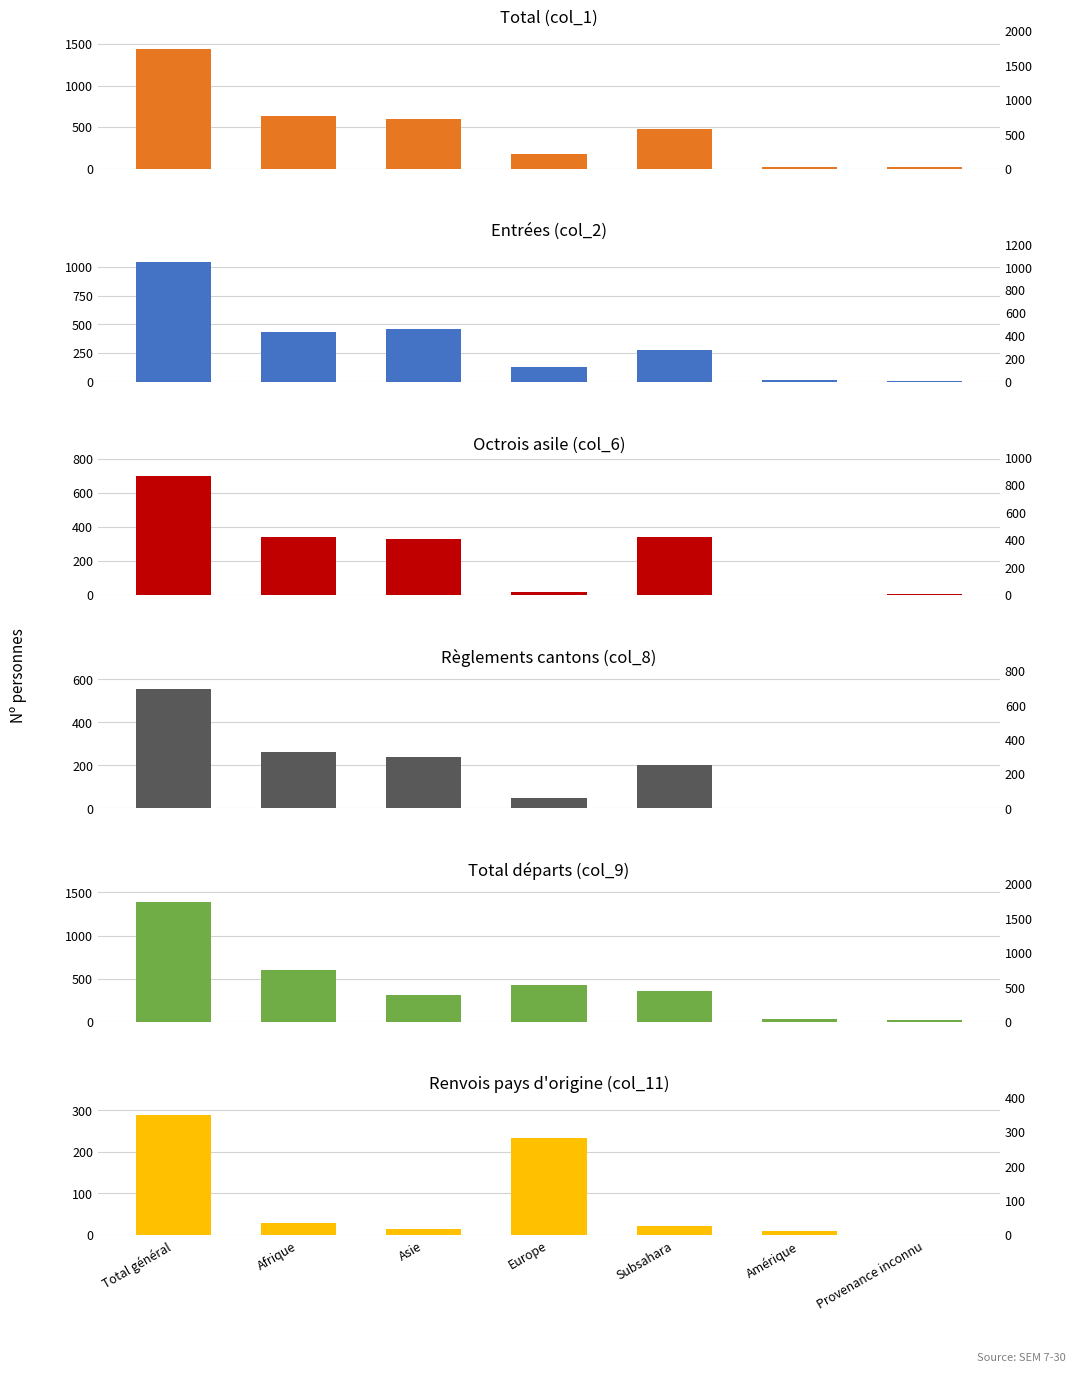

What is the approximate value of Règlements cantons (col_8) at Afrique, to the nearest 100?

300